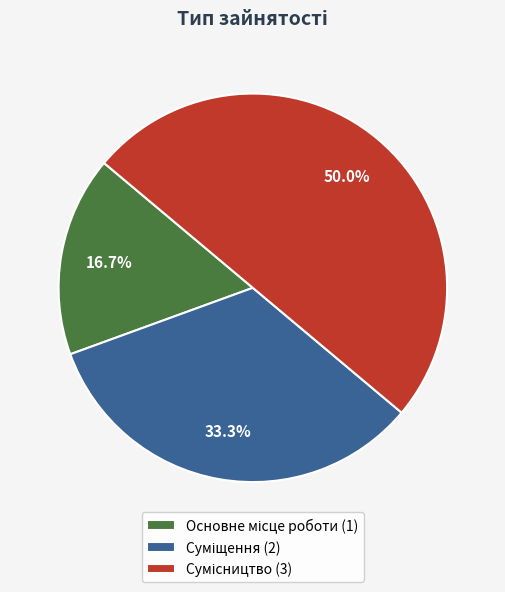

How many segments does this pie chart have?

3